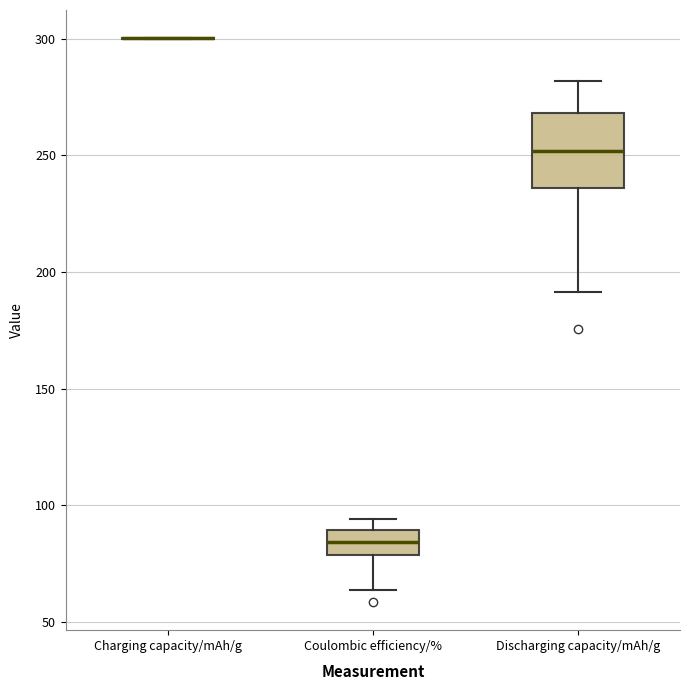

Comparing the boxes themselves (not the whiskers), which one is the tallest?

Discharging capacity/mAh/g